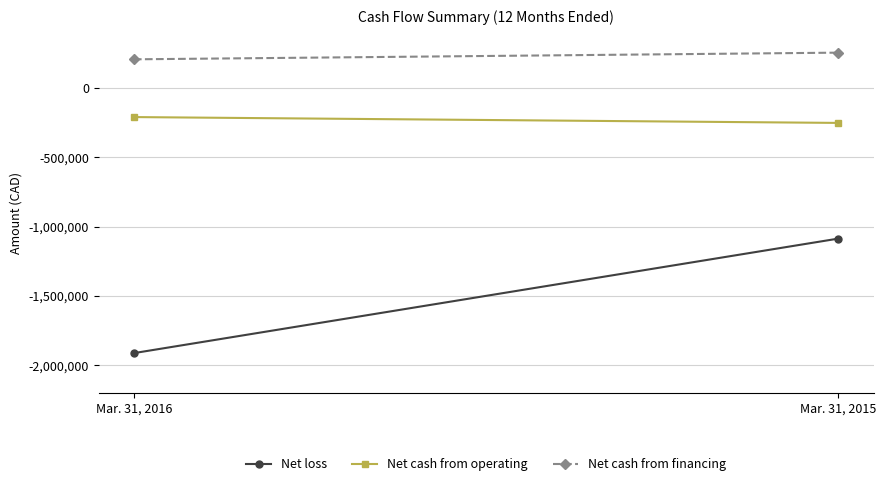

At which label is Net cash from financing closest to 231097?

Mar. 31, 2016